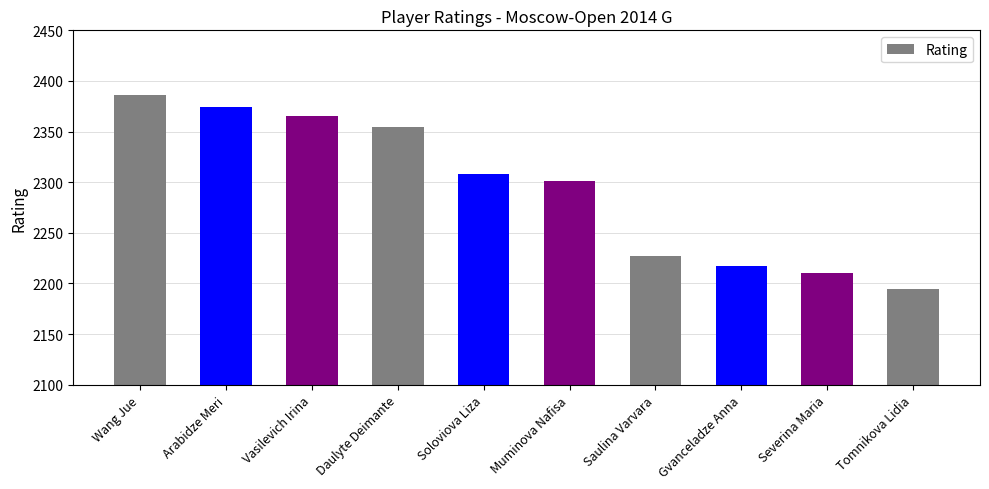

At which category does the chart reach its minimum across all series?

Tomnikova Lidia